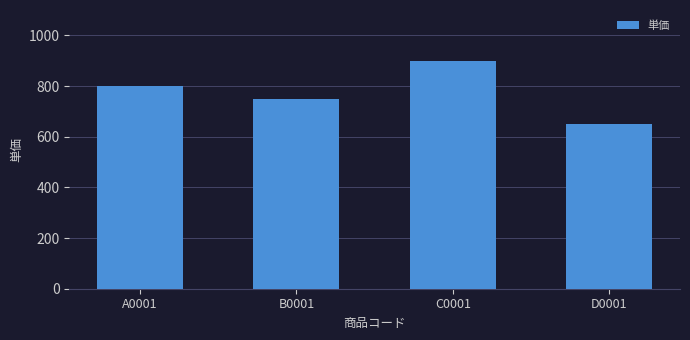

What is the change in value from A0001 to B0001?

-50